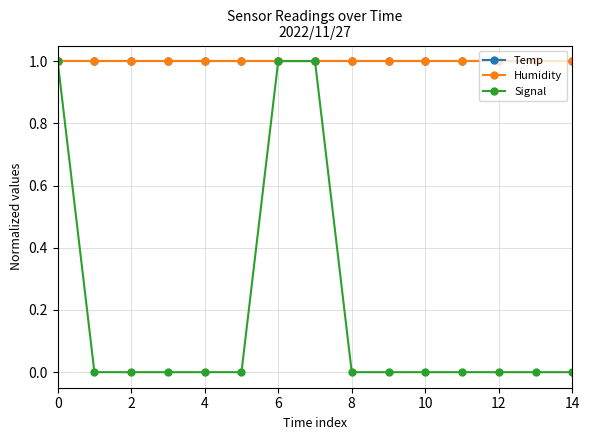

Reading left to right, list all the values displayed in this chart.

Temp: 1	1	1	1	1	1	1	1	1	1	1	1	1	1	1
Humidity: 1	1	1	1	1	1	1	1	1	1	1	1	1	1	1
Signal: 1	0	0	0	0	0	1	1	0	0	0	0	0	0	0